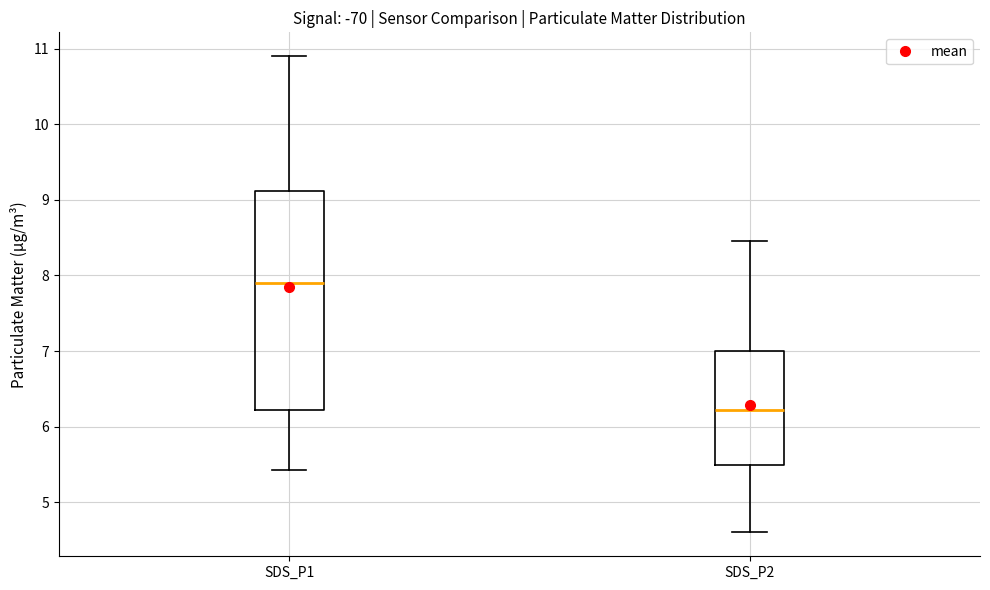

Reading left to right, read every box against the y-axis: the position of its median line, the range the box covers, and the ends of its whiskers. The values are not printed on the chart, so give them approximately, as read against the axis.

SDS_P1: median 7.9, box 6.2 to 9.1, whiskers 5.4 to 10.9
SDS_P2: median 6.2, box 5.5 to 7.0, whiskers 4.6 to 8.5